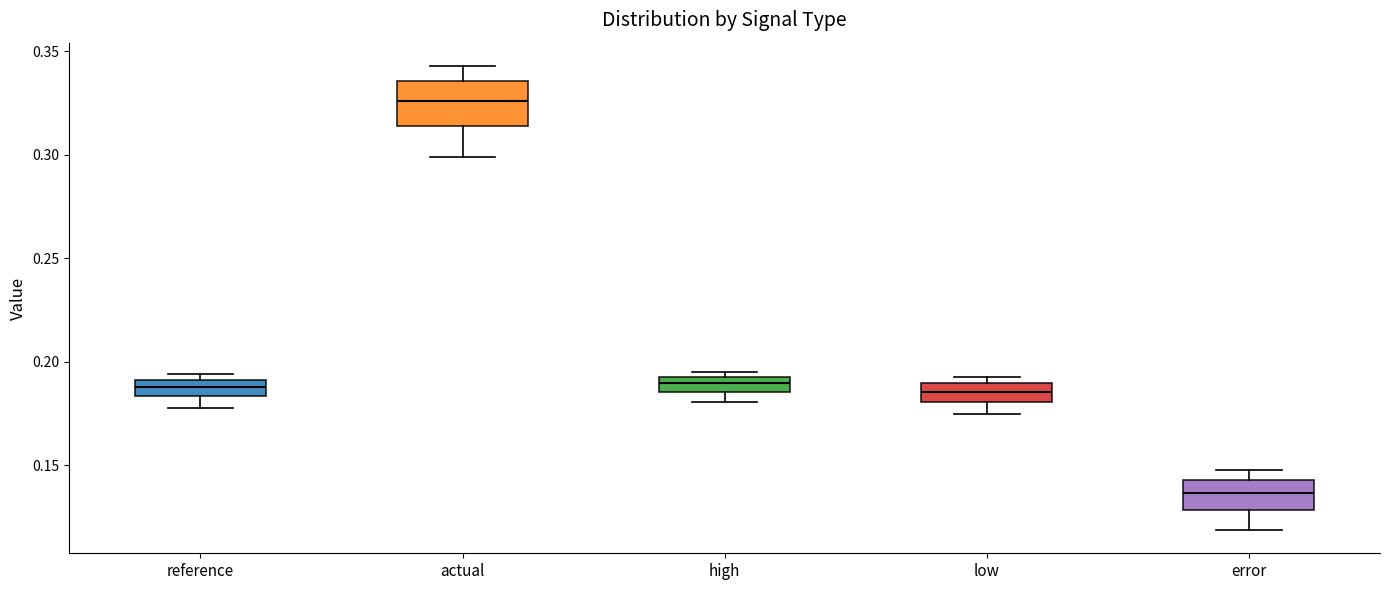

Where does the lower whisker of the box for actual end on the y-axis? The values are not printed on the chart, so give them approximately, as read against the axis.

0.300